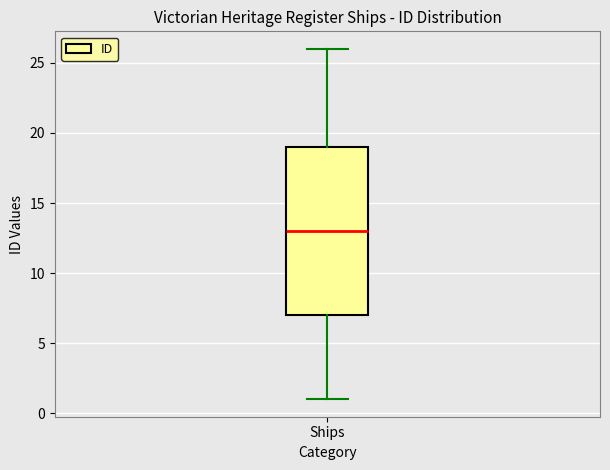

Where does the upper whisker of the box for Ships end on the y-axis? The values are not printed on the chart, so give them approximately, as read against the axis.

26